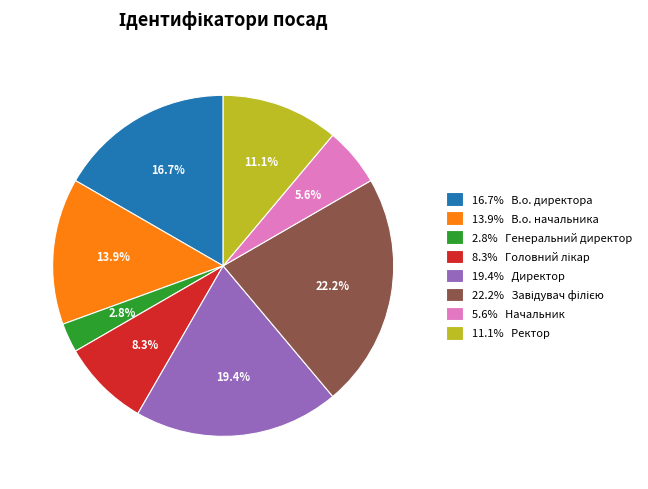

Which slice is the smallest?

2.8% Генеральний директор